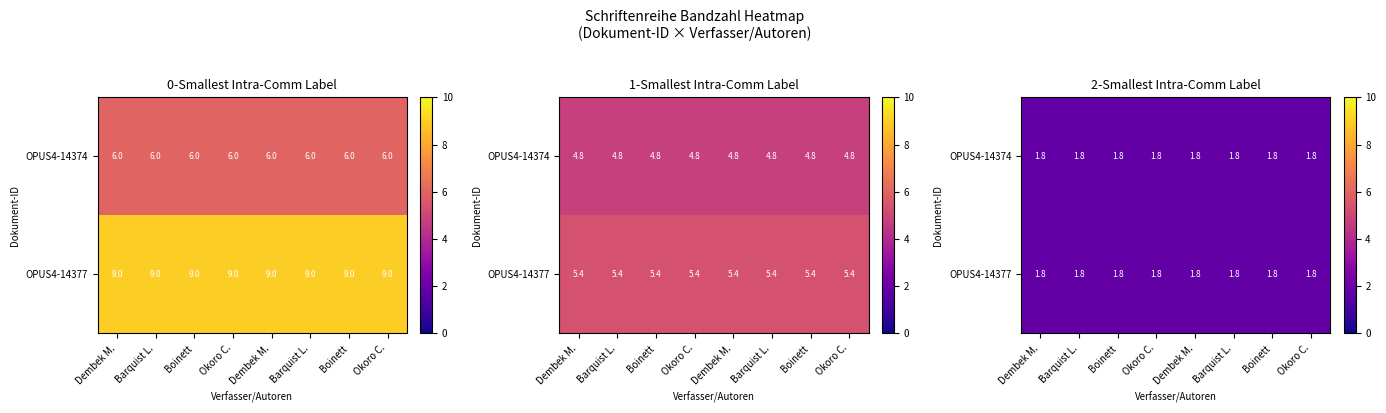

What is the greatest value displayed?

9